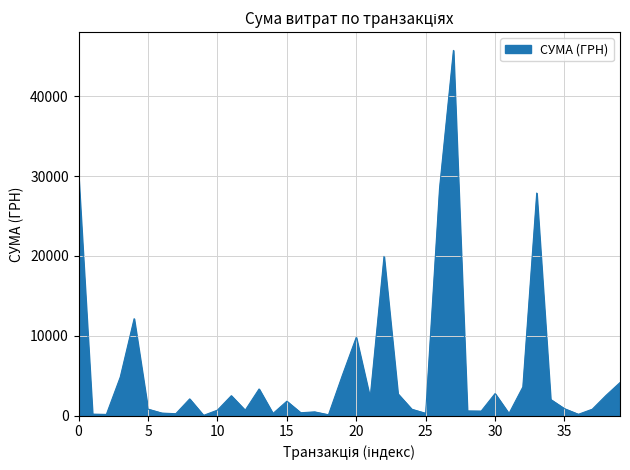

What is the greatest value displayed?

45738.9